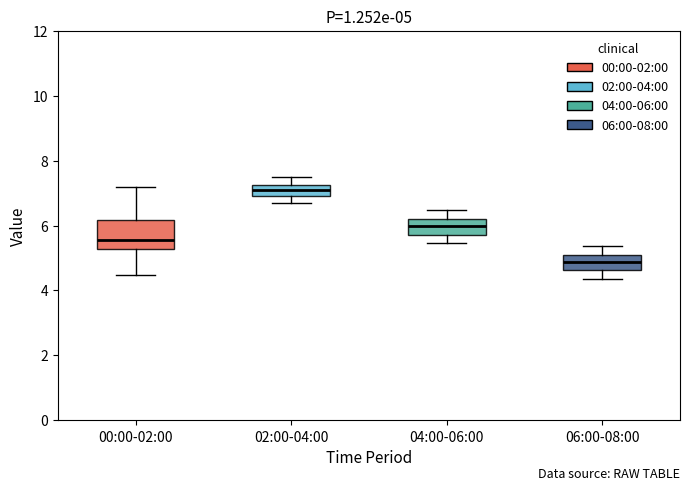

Comparing the boxes themselves (not the whiskers), which one is the tallest?

00:00-02:00